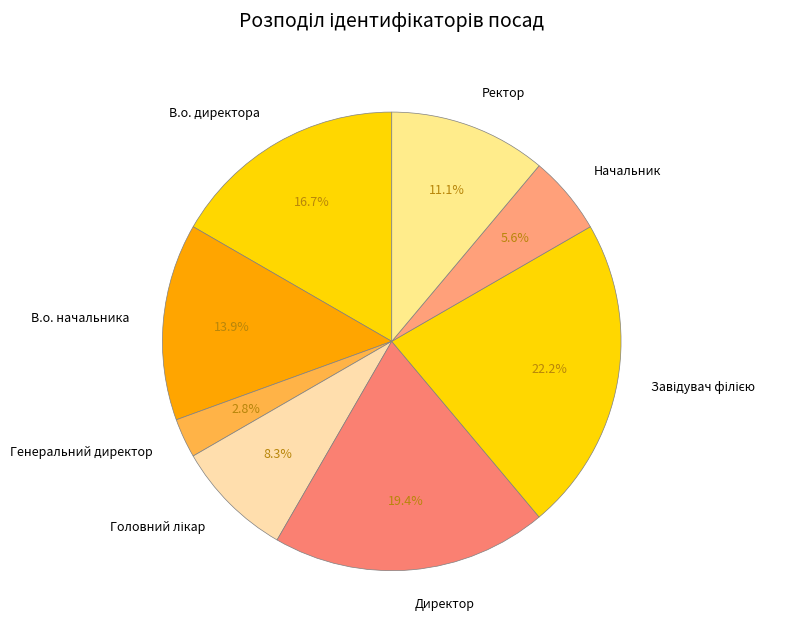

Is it true that Генеральний директор is 15% of the pie?

False